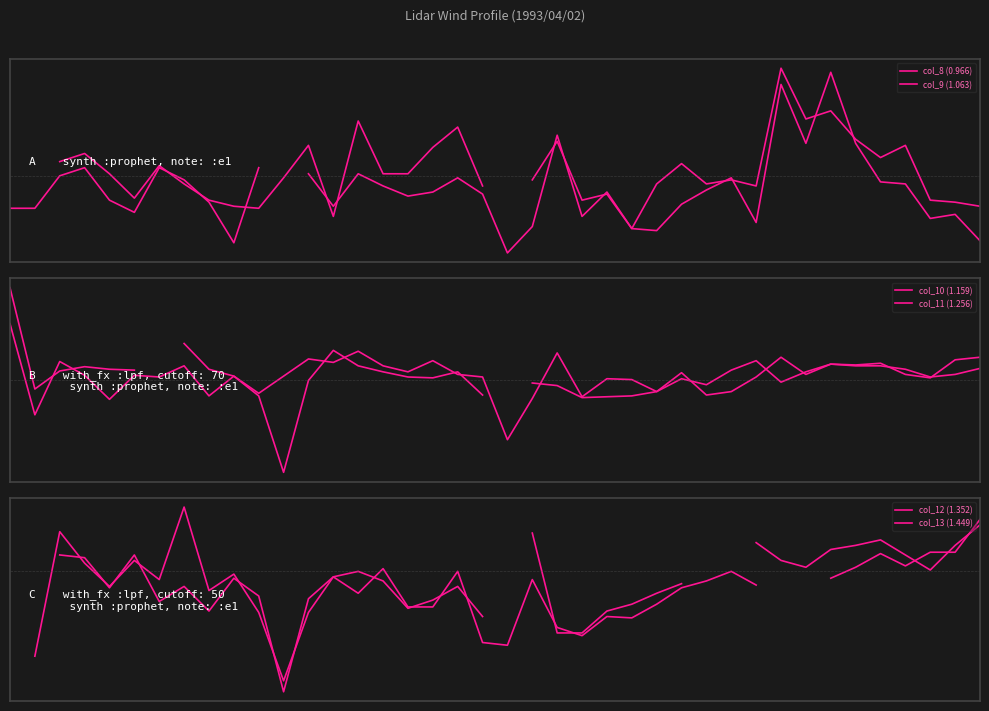

Count the number of data series in this chart.

6